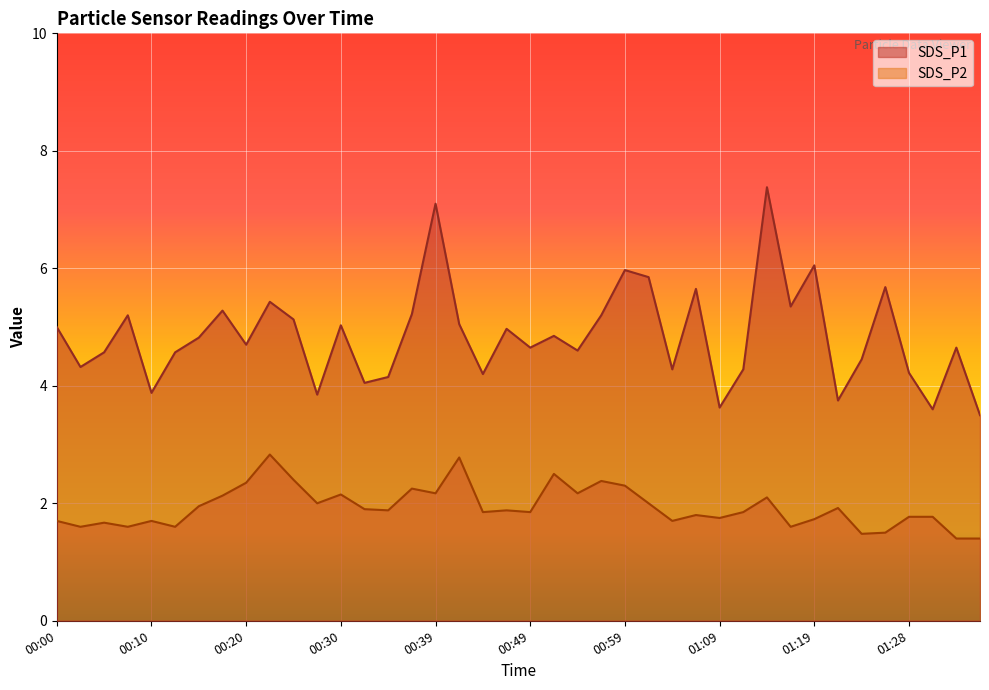

What is the average value of the SDS_P1 series?

4.9